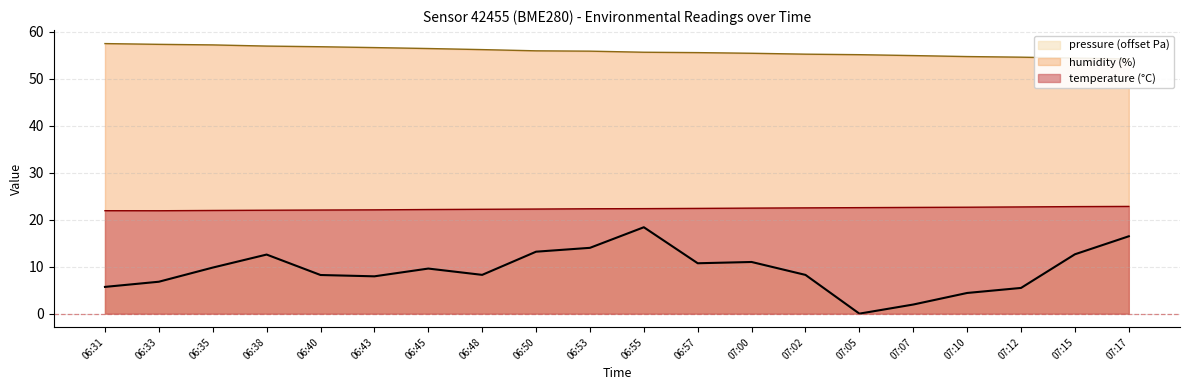

How many interior local valleys does the temperature series have?

1